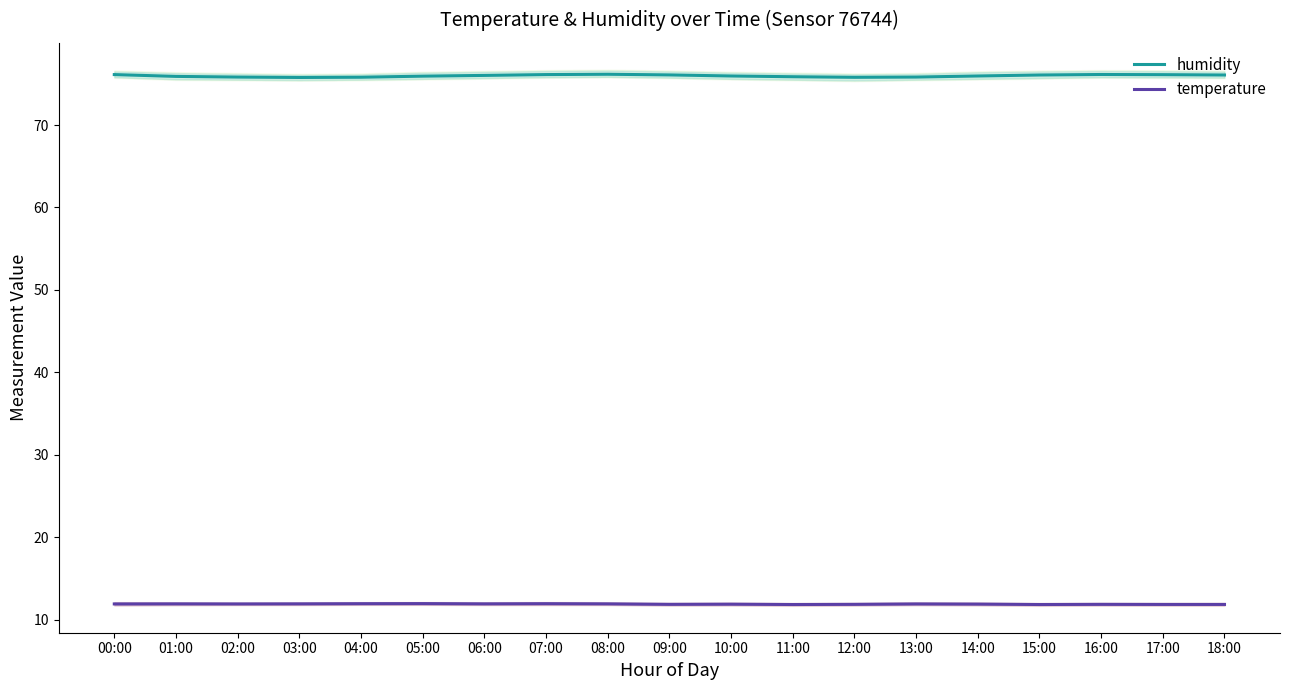

In temperature, how many points are lower than both neighbors (excluding endpoints)?

5